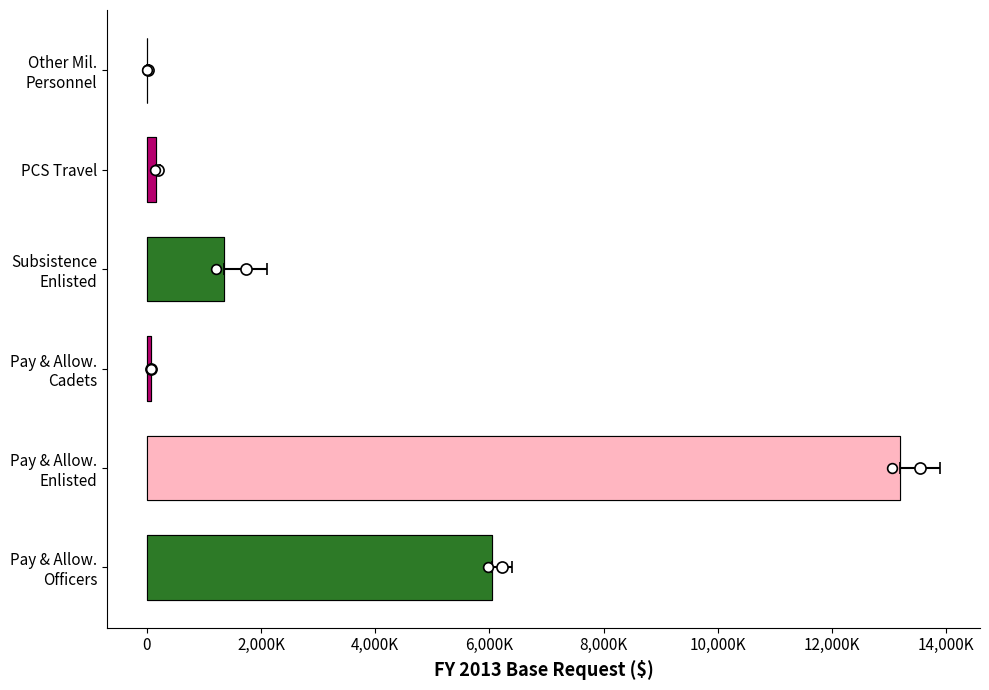

Is it true that the value at Other Mil. Personnel is 1434?

True